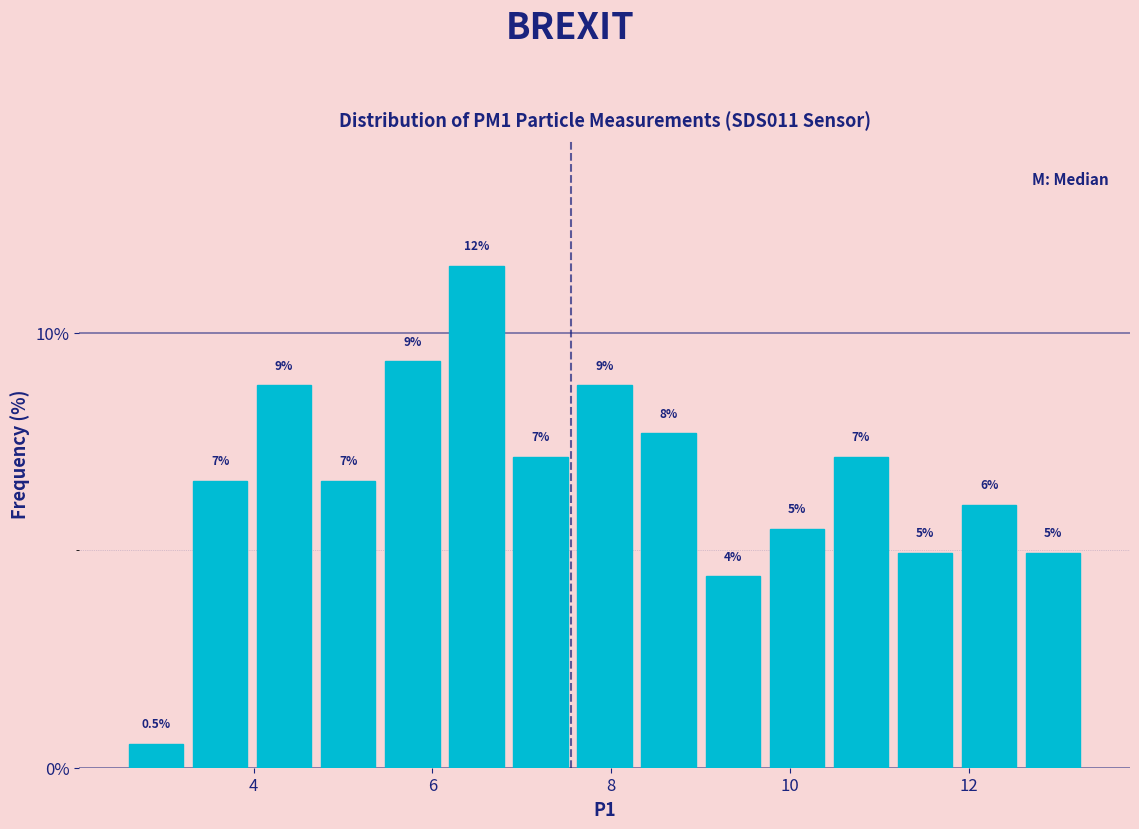

Read against the x-axis, roughly where is the centre of the tallest bar?

6.4